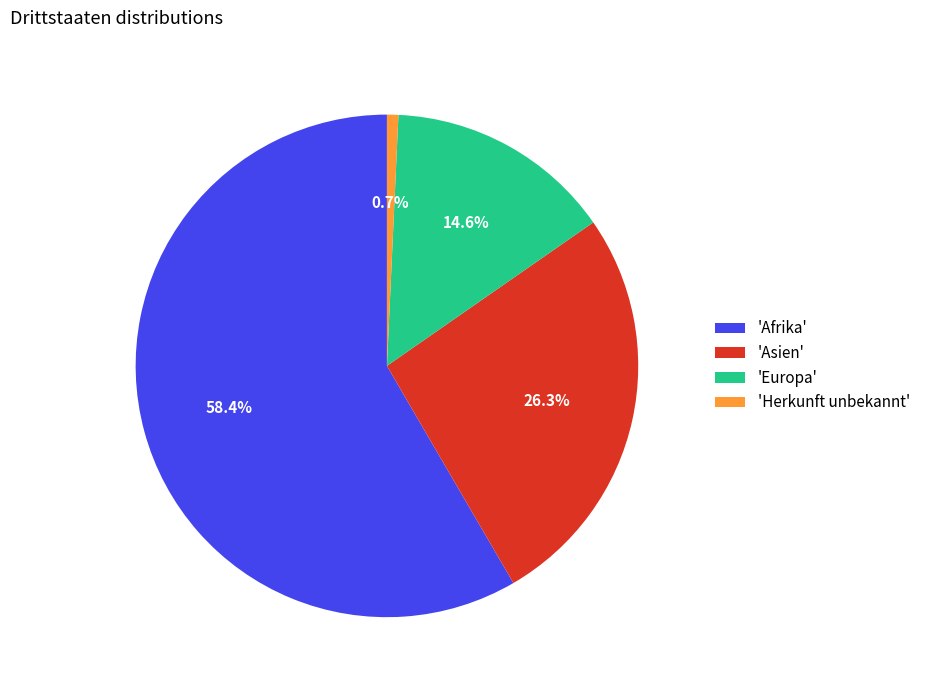

What is the total percentage of 'Afrika' and 'Europa'?

73.0%